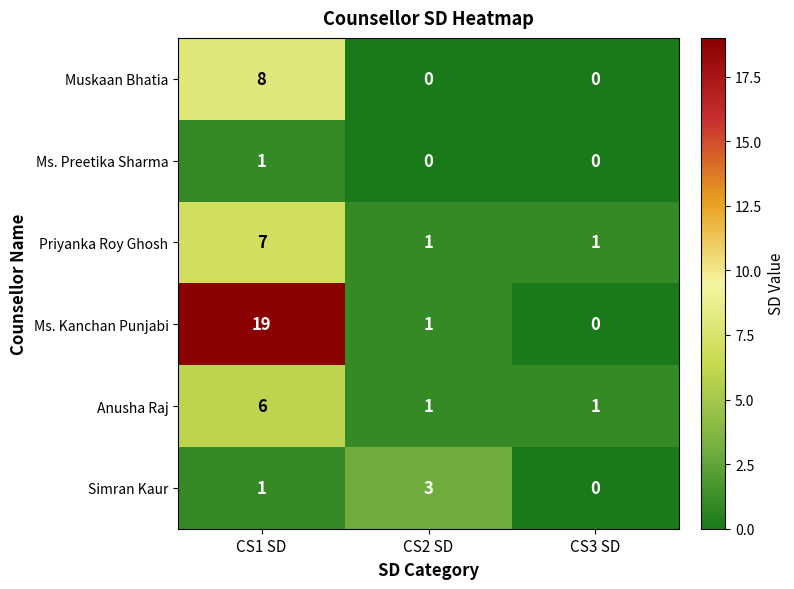

Which series has the largest range (max minus min)?

Ms. Kanchan Punjabi